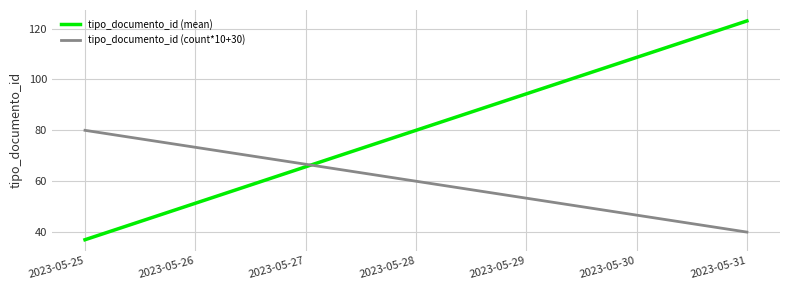

Which series has the widest spread of values?

tipo_documento_id (mean)